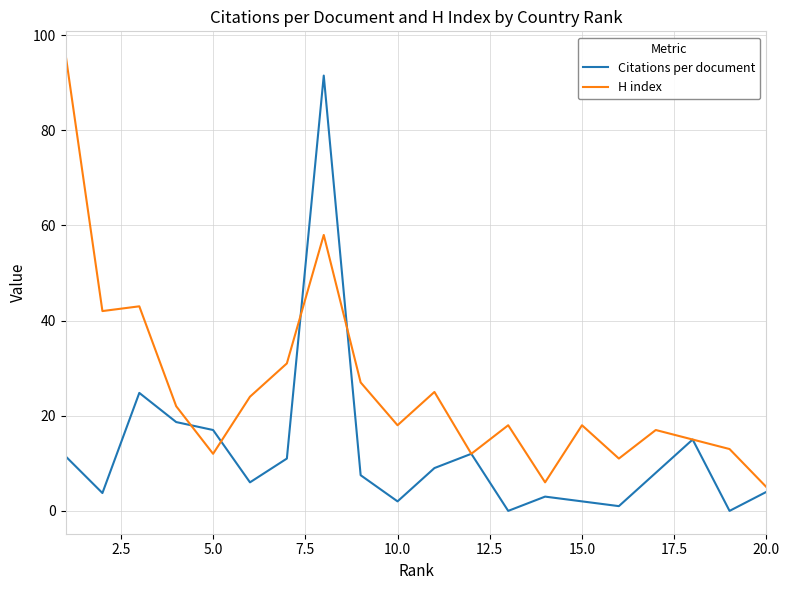

List the series in order of their overall mean, lowest first.

Citations per document, H index